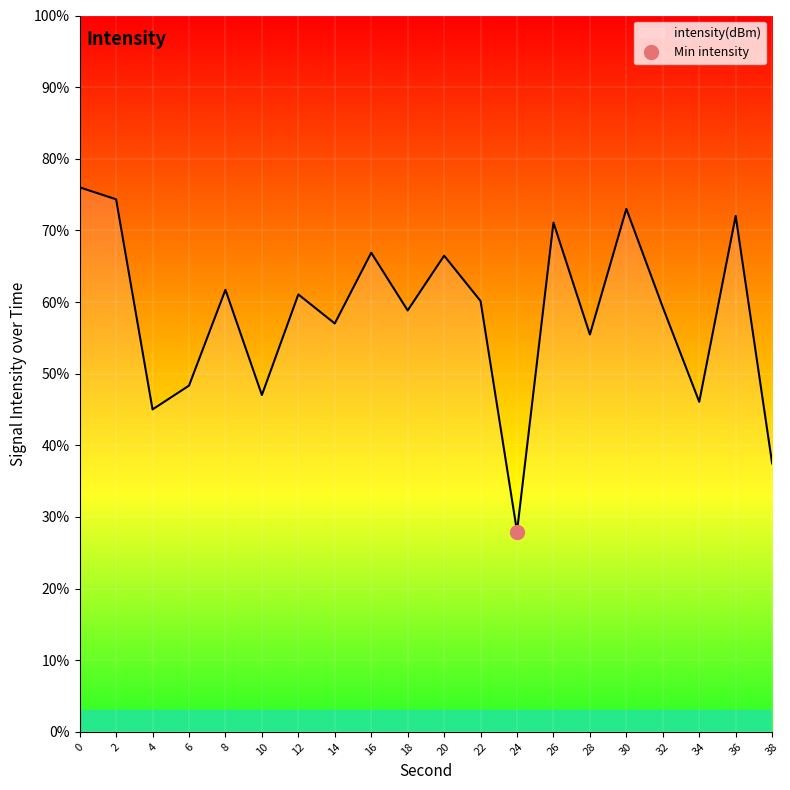

What is the minimum value shown in the chart?

28.0